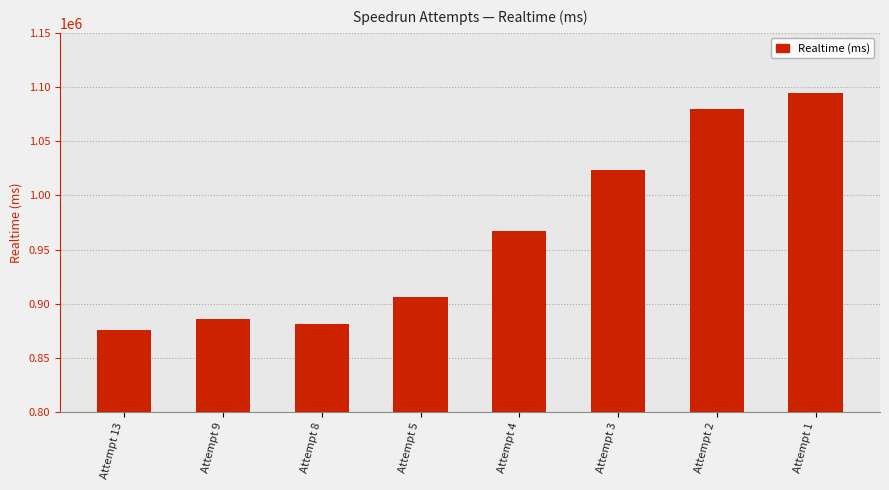

Is it true that the value at Attempt 2 is 636589?

False